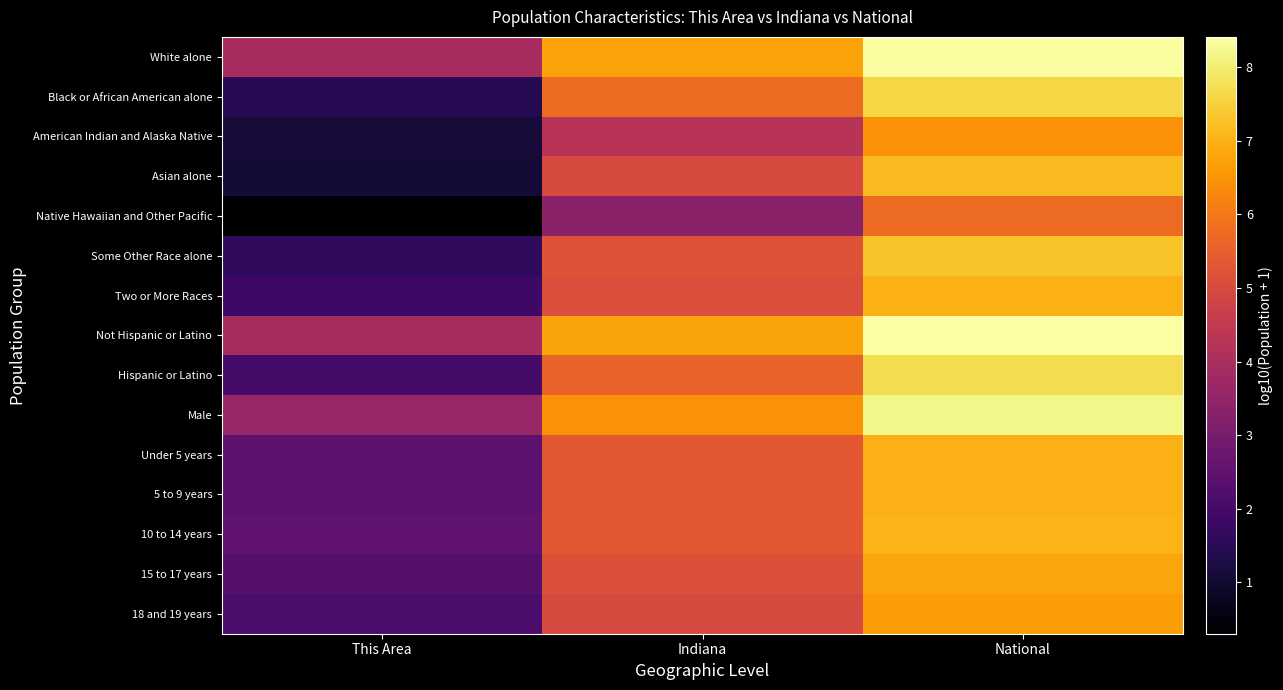

Which has a higher value, Indiana or National?

National